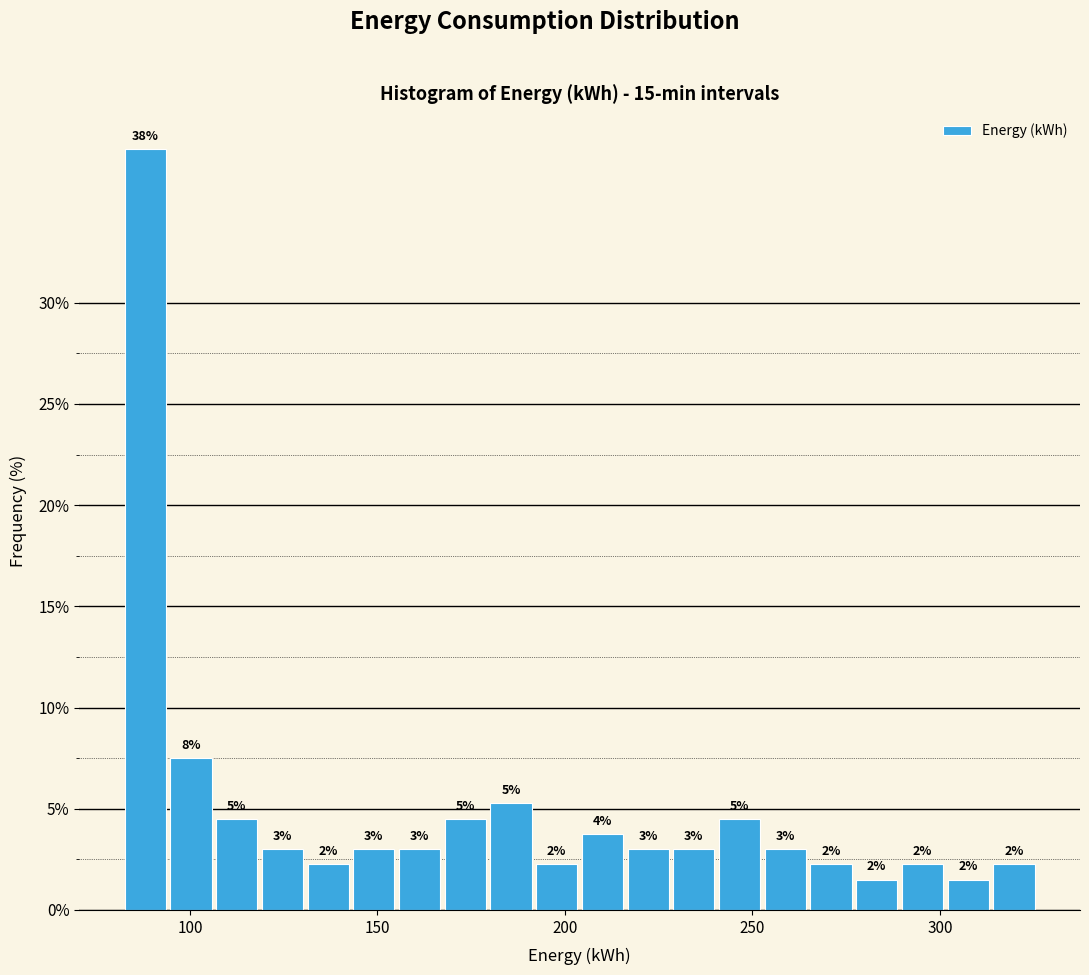

Read against the x-axis, roughly where is the centre of the tallest bar?

90